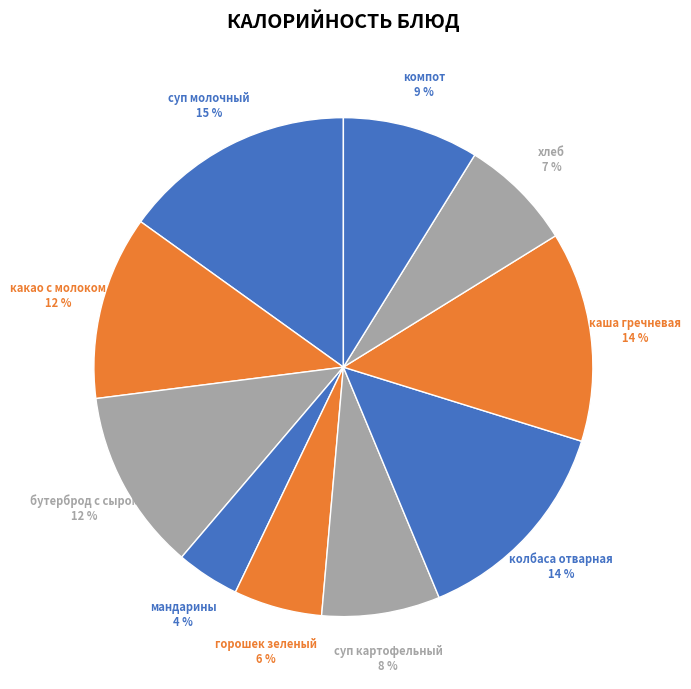

Is the sum of суп картофельный and суп молочный greater than half?

No